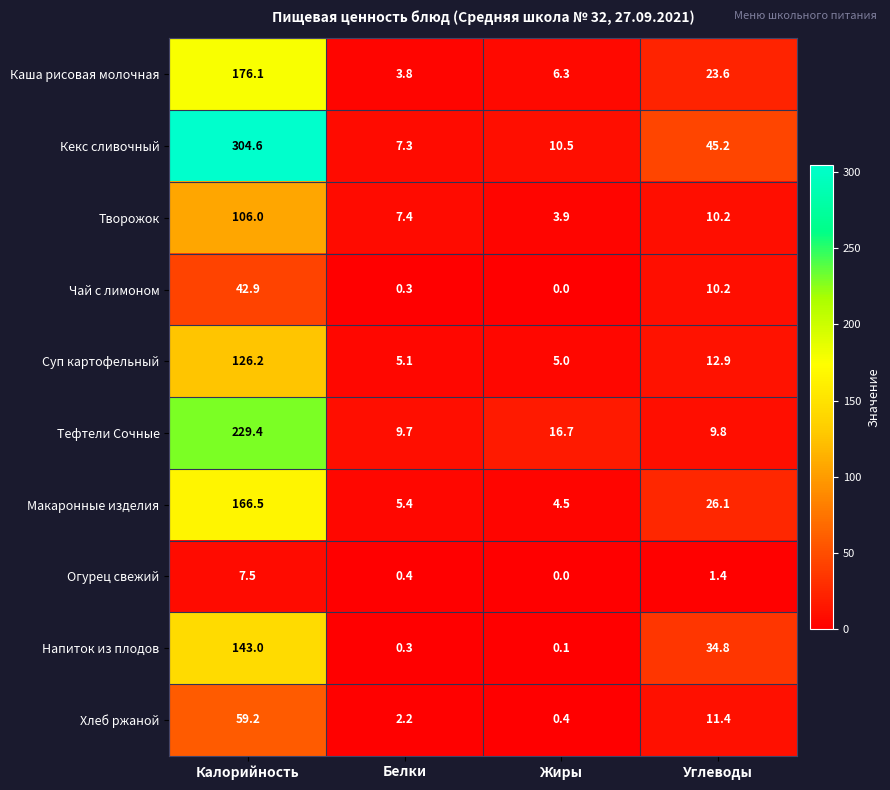

What is the difference between the second highest and second lowest values in the Хлеб ржаной series?

9.2